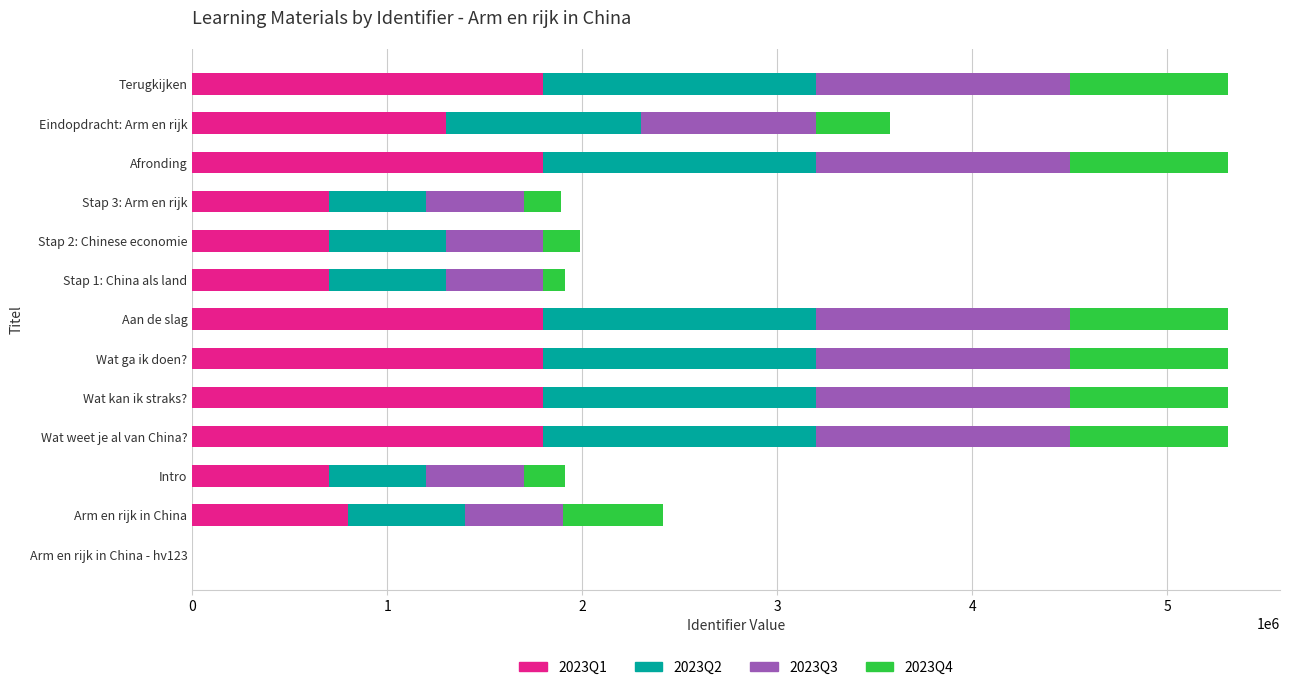

The value of 2023Q1 at Stap 2: Chinese economie is 700000. True or false?

True